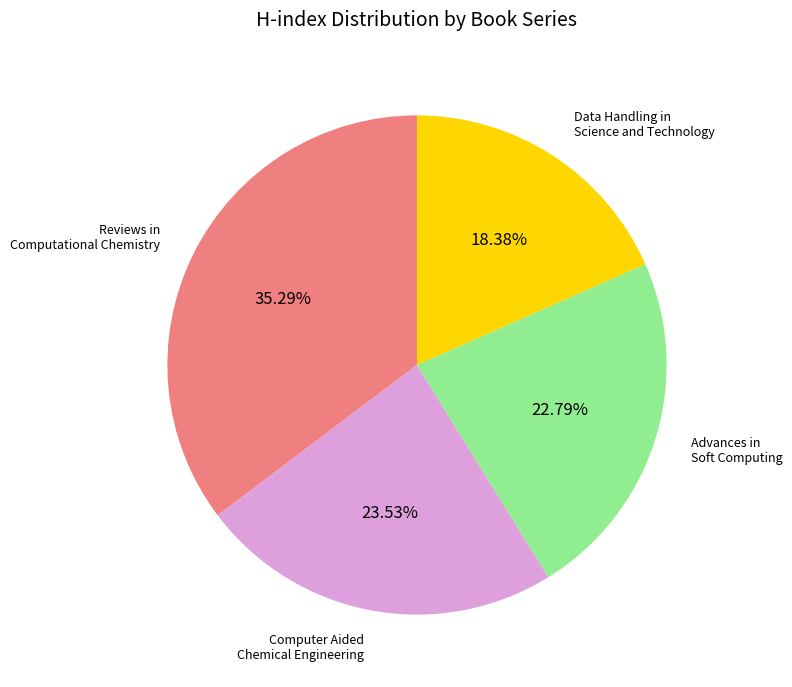

What is the largest slice in the pie chart?

Reviews in Computational Chemistry